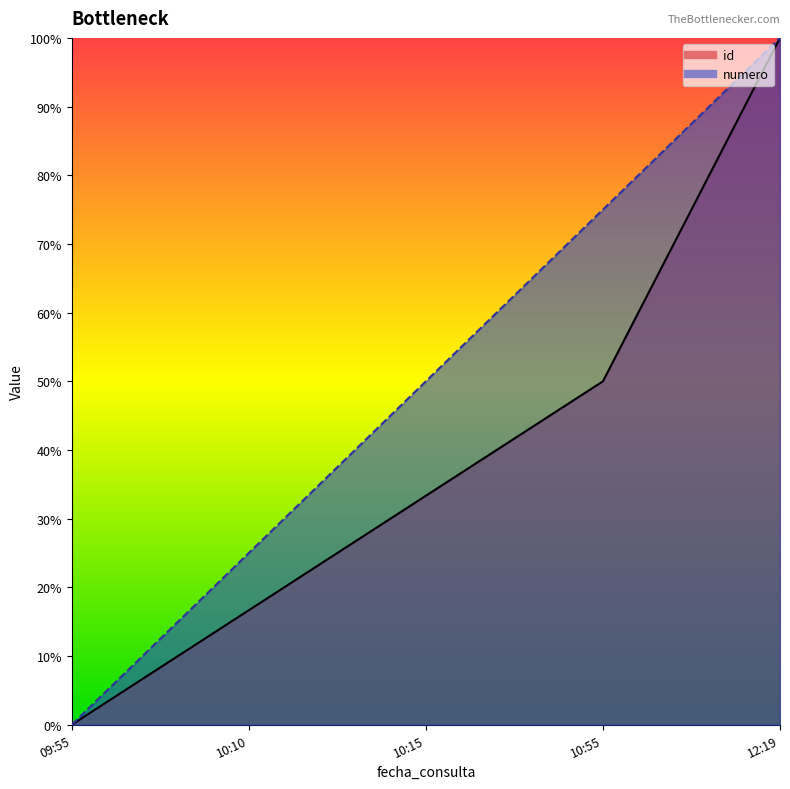

What is the highest value of the id series?

1.0